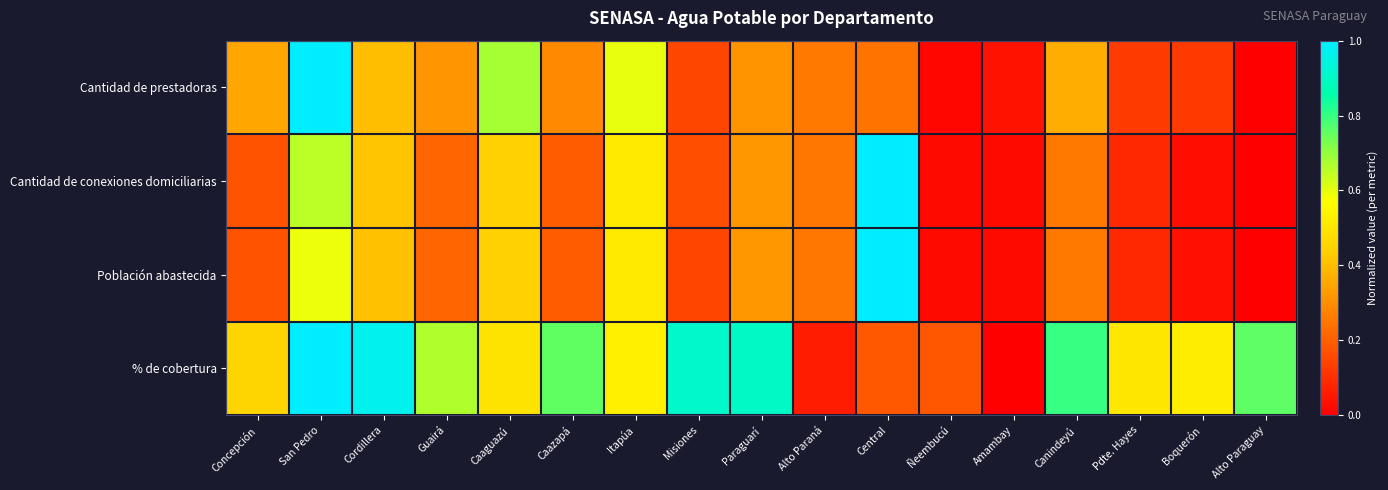

Reading left to right, list all the values displayed in this chart.

Cantidad de prestadoras: Concepción=0.4	San Pedro=1.0	Cordillera=0.4	Guairá=0.3	Caaguazú=0.7	Caazapá=0.3	Itapúa=0.6	Misiones=0.1	Paraguarí=0.3	Alto Paraná=0.3	Central=0.2	Ñeembucú=0.0	Amambay=0.0	Canindeyú=0.4	Pdte. Hayes=0.1	Boquerón=0.1	Alto Paraguay=0.0
Cantidad de conexiones domiciliarias: Concepción=0.2	San Pedro=0.7	Cordillera=0.4	Guairá=0.2	Caaguazú=0.4	Caazapá=0.2	Itapúa=0.5	Misiones=0.2	Paraguarí=0.3	Alto Paraná=0.2	Central=1.0	Ñeembucú=0.0	Amambay=0.0	Canindeyú=0.3	Pdte. Hayes=0.1	Boquerón=0.0	Alto Paraguay=0.0
Población abastecida: Concepción=0.2	San Pedro=0.6	Cordillera=0.4	Guairá=0.2	Caaguazú=0.4	Caazapá=0.2	Itapúa=0.5	Misiones=0.1	Paraguarí=0.3	Alto Paraná=0.2	Central=1.0	Ñeembucú=0.0	Amambay=0.0	Canindeyú=0.3	Pdte. Hayes=0.1	Boquerón=0.0	Alto Paraguay=0.0
% de cobertura: Concepción=0.5	San Pedro=1.0	Cordillera=1.0	Guairá=0.7	Caaguazú=0.5	Caazapá=0.8	Itapúa=0.5	Misiones=0.9	Paraguarí=0.9	Alto Paraná=0.1	Central=0.2	Ñeembucú=0.2	Amambay=0.0	Canindeyú=0.8	Pdte. Hayes=0.5	Boquerón=0.5	Alto Paraguay=0.8